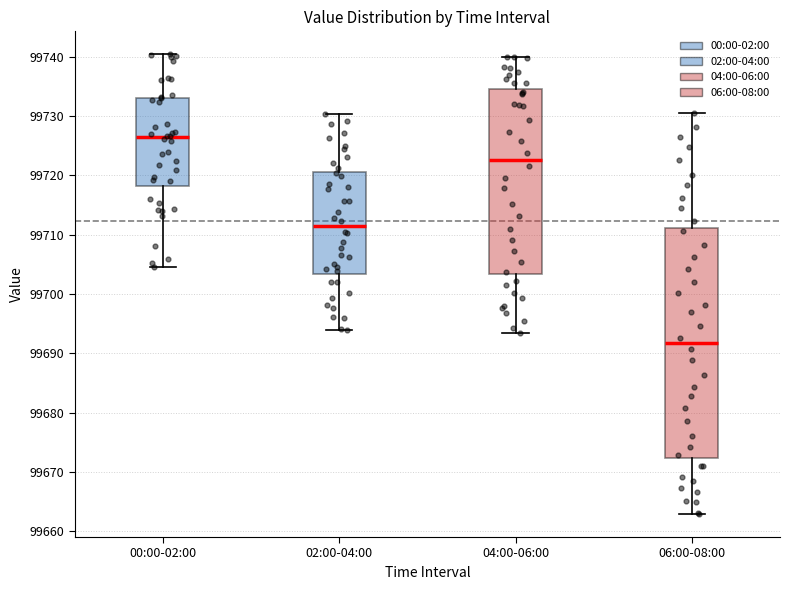

Where is the lower edge of the box for 06:00-08:00 on the y-axis? The values are not printed on the chart, so give them approximately, as read against the axis.

99672